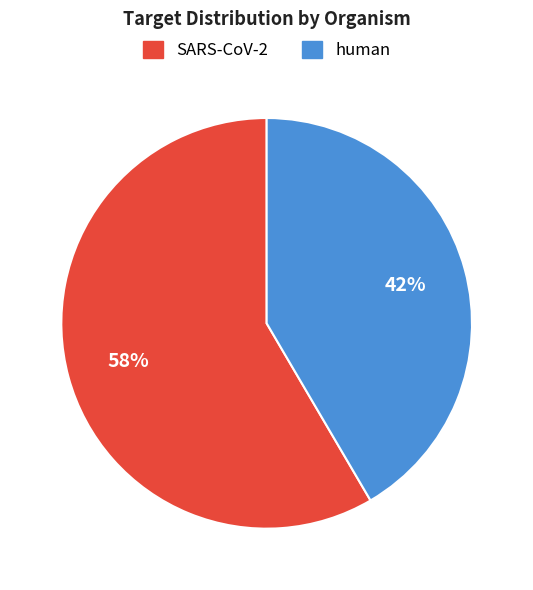

Is there any slice that represents more than half of the pie?

Yes